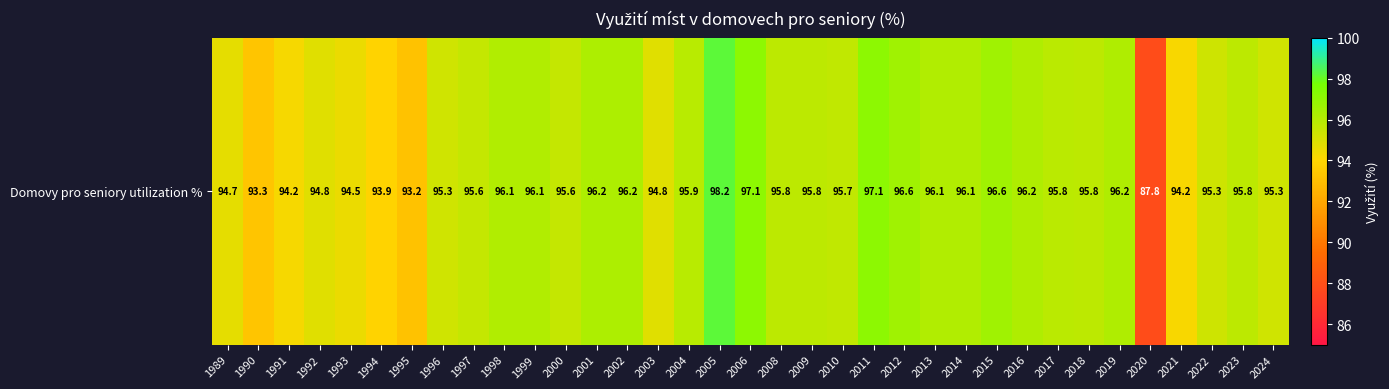

Which label corresponds to the smallest value in the chart?

2020